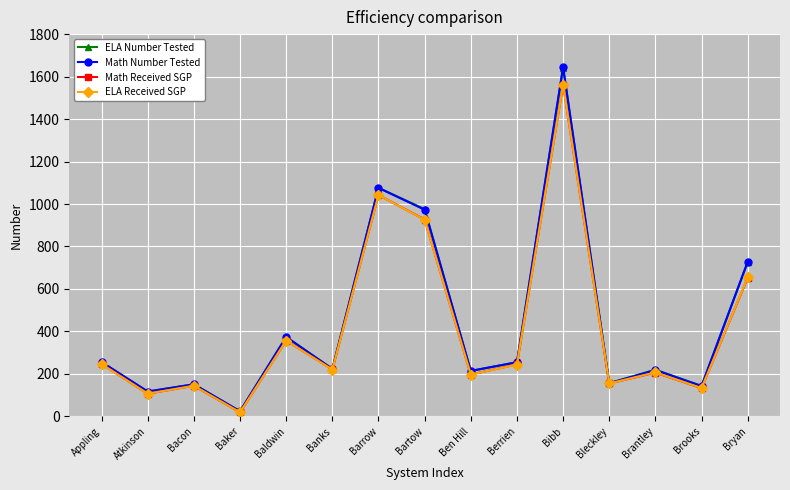

Where is the first local minimum for Math Number Tested?

Atkinson